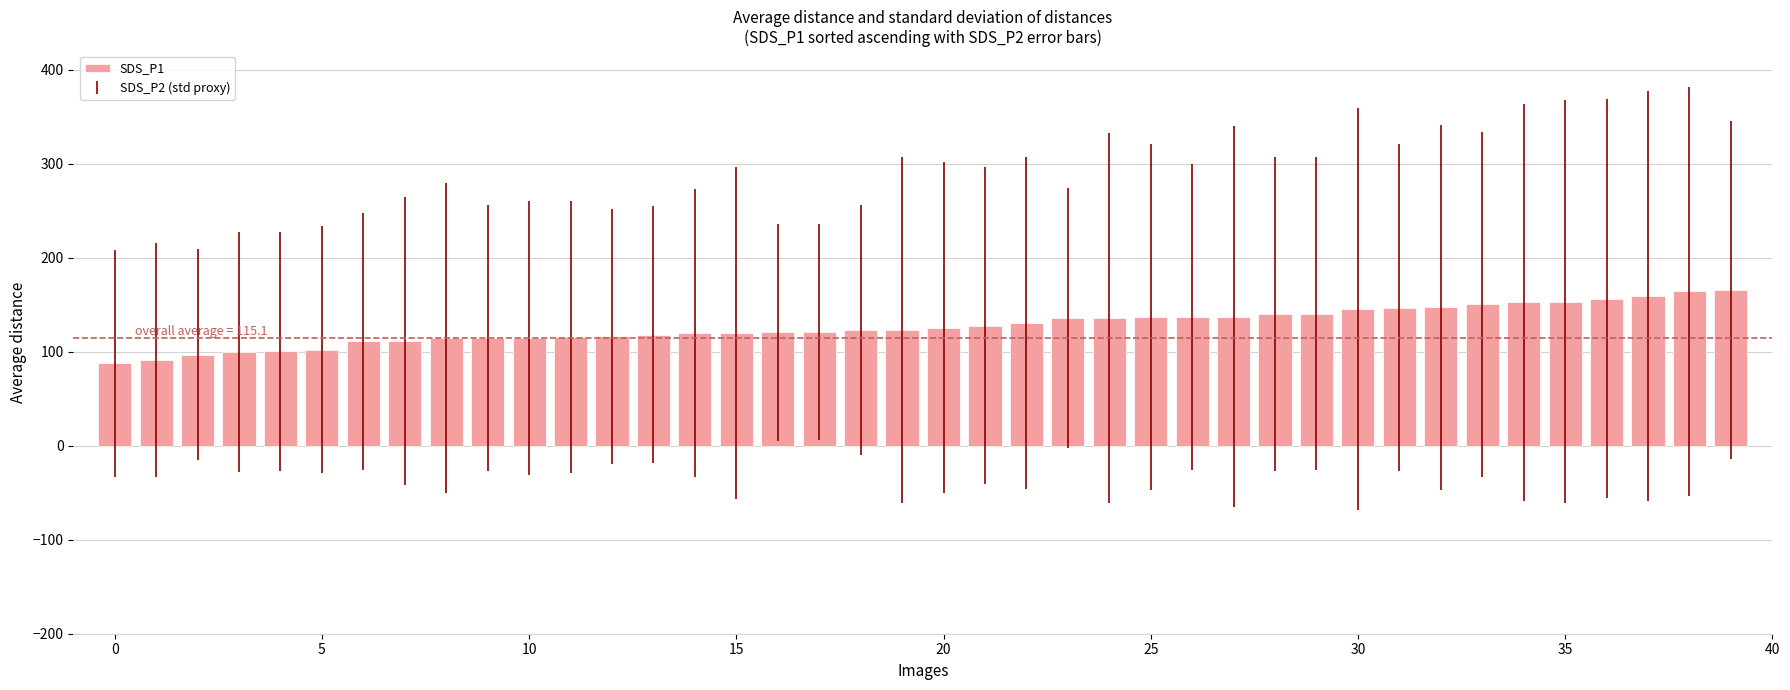

What is the difference between the maximum and second lowest values?

74.7